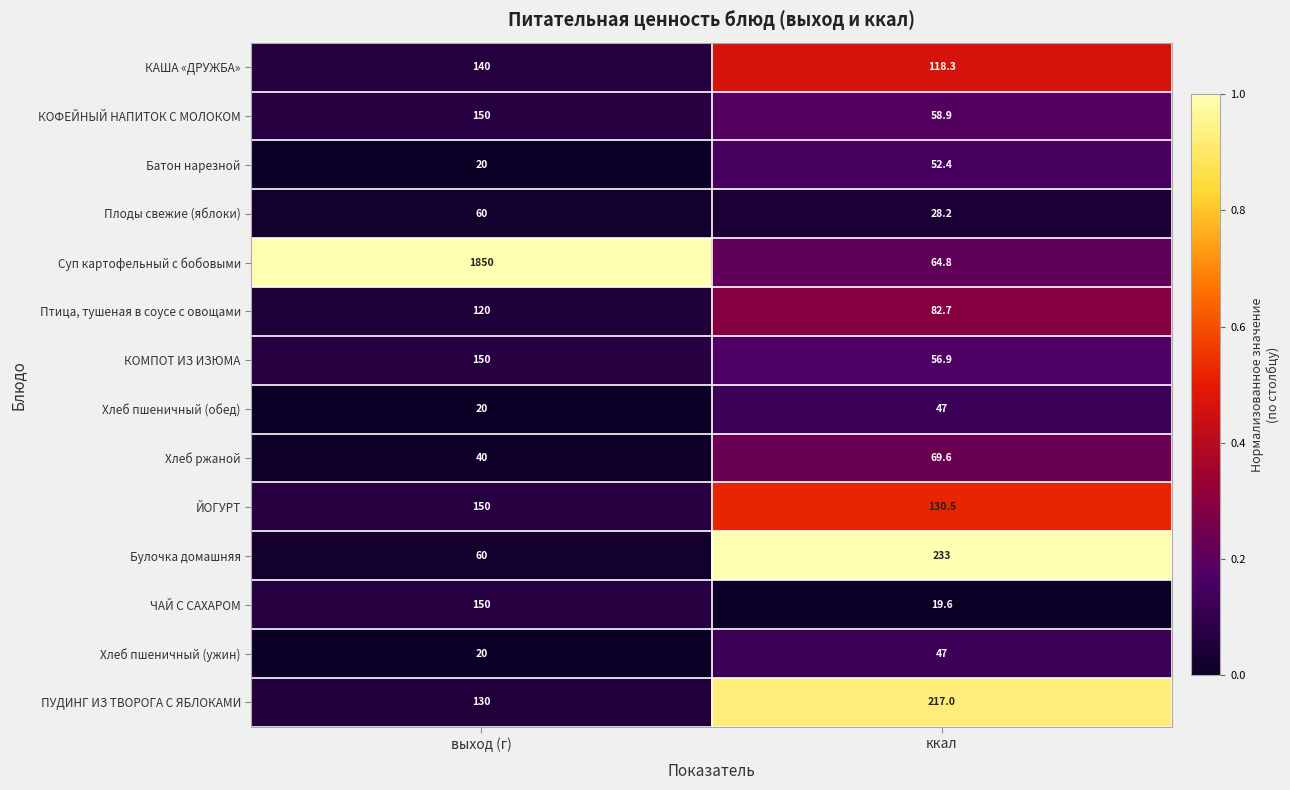

List the labels in order of ЙОГУРТ value, largest first.

выход (г), ккал